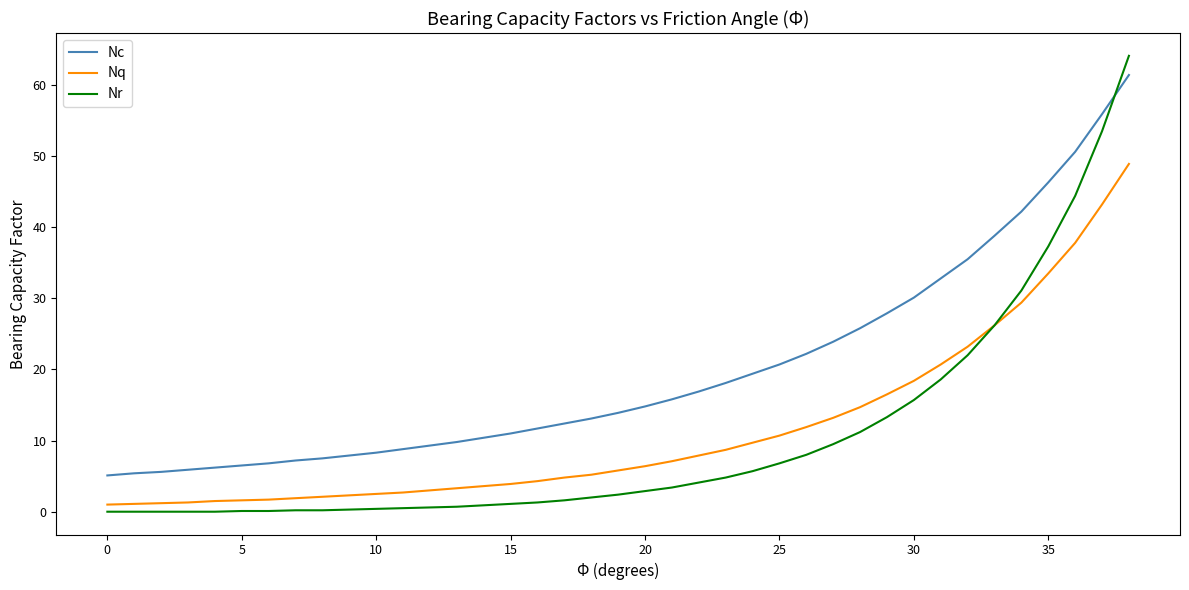

True or false: Nc and Nq intersect in this chart.

False